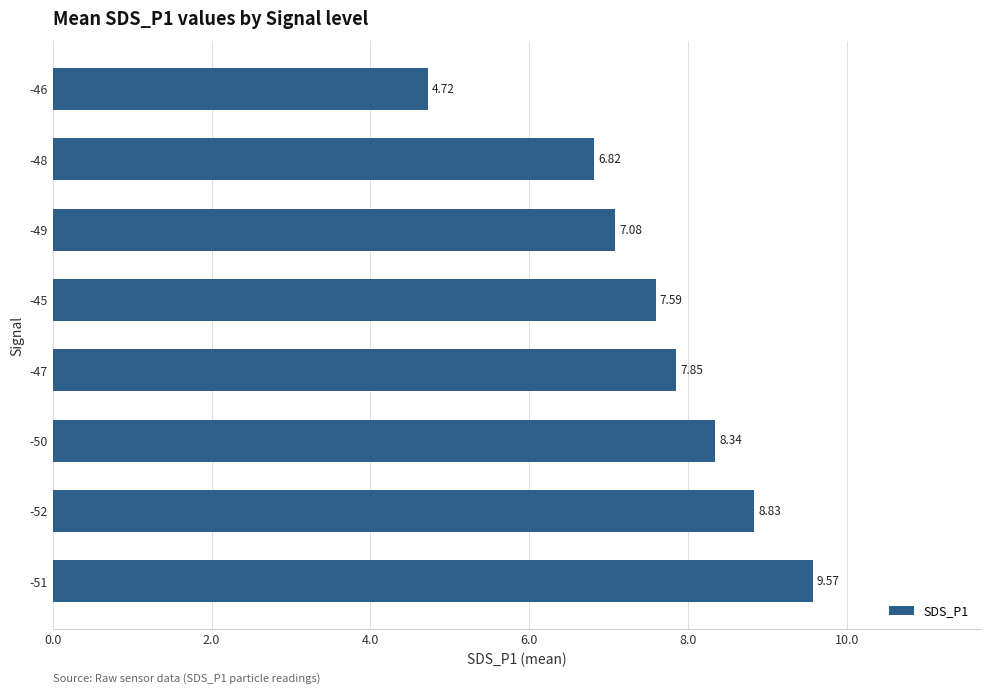

What is the sum of all values?

60.8